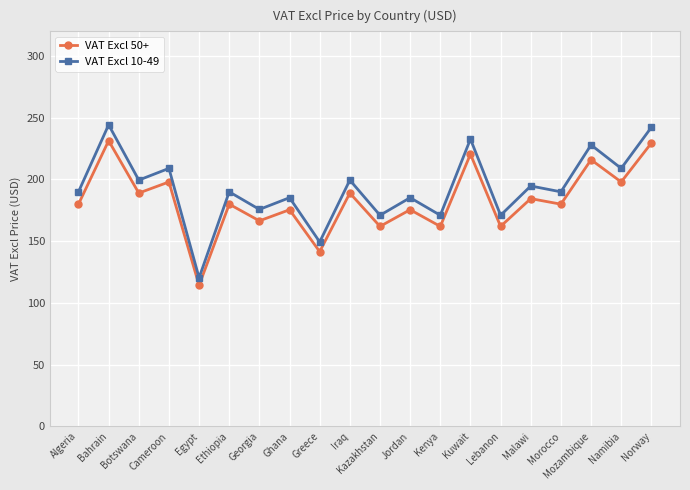

What is the label of the 17th point from the left?

Morocco